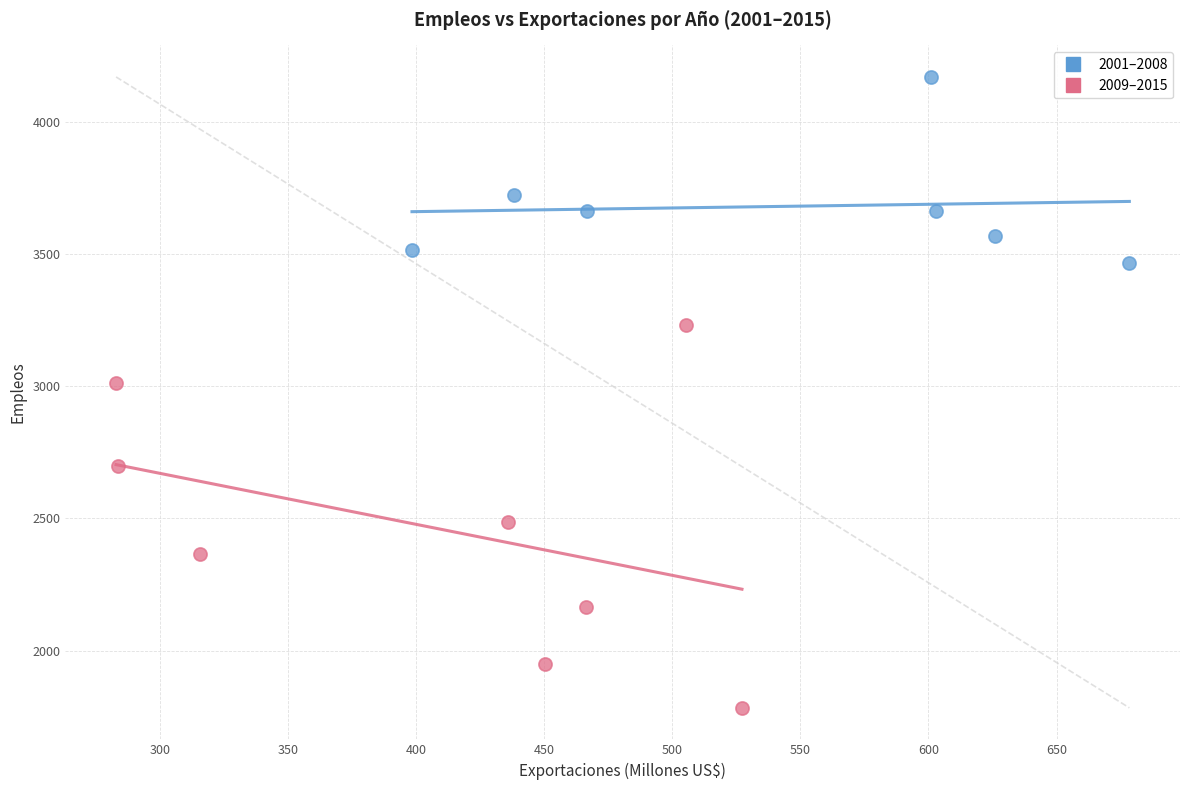

What are all the series names shown in the legend?

2001–2008, 2009–2015